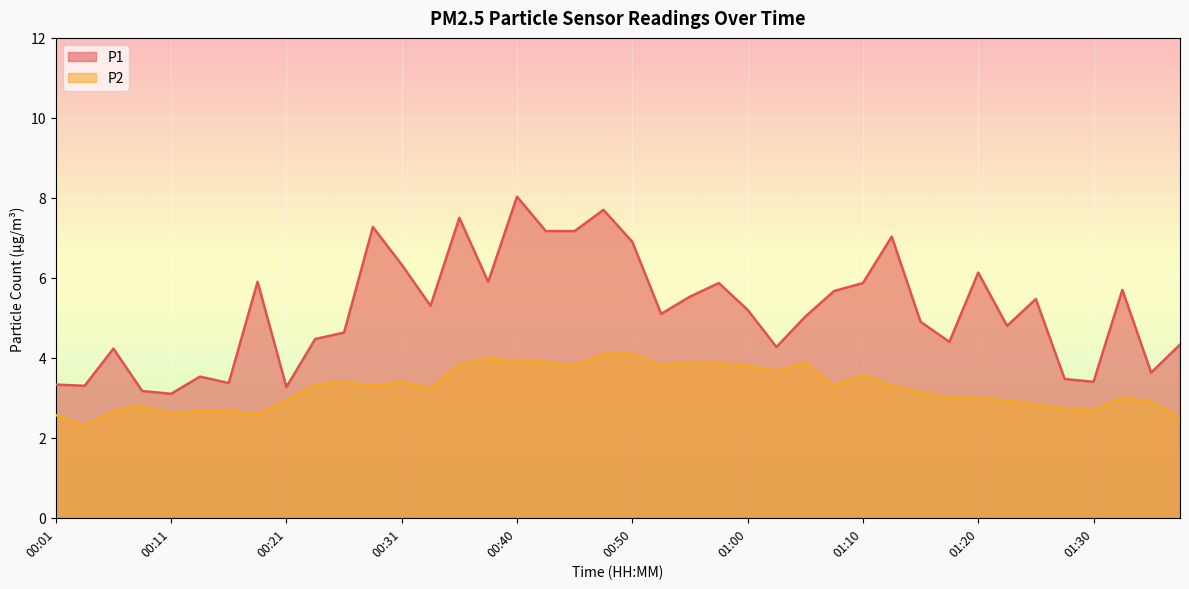

How many data points in P1 are above 5?

22